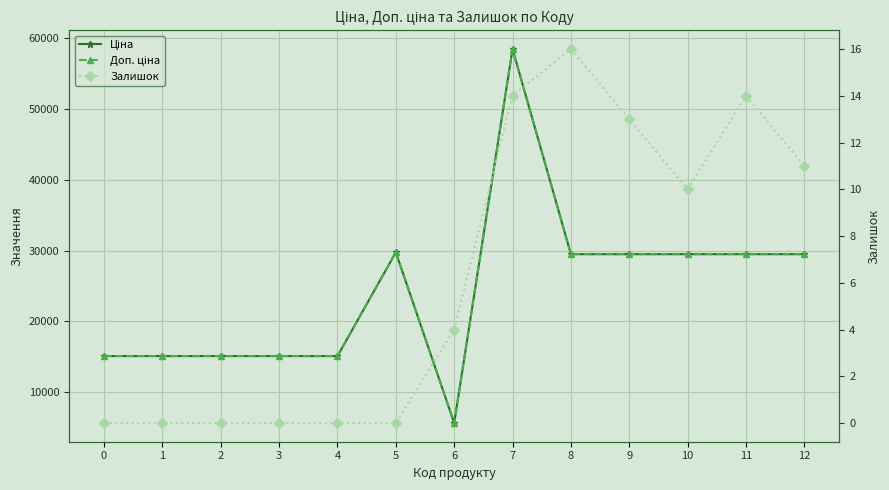

Rank the series by their maximum value, from lowest to highest.

Залишок, Ціна, Доп. ціна